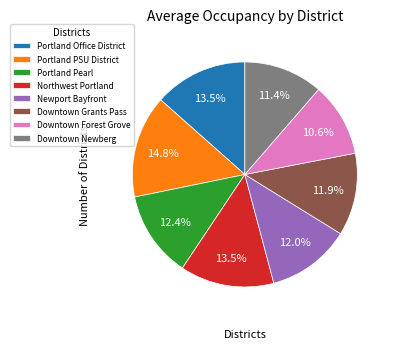

How many slices are in this pie chart?

8